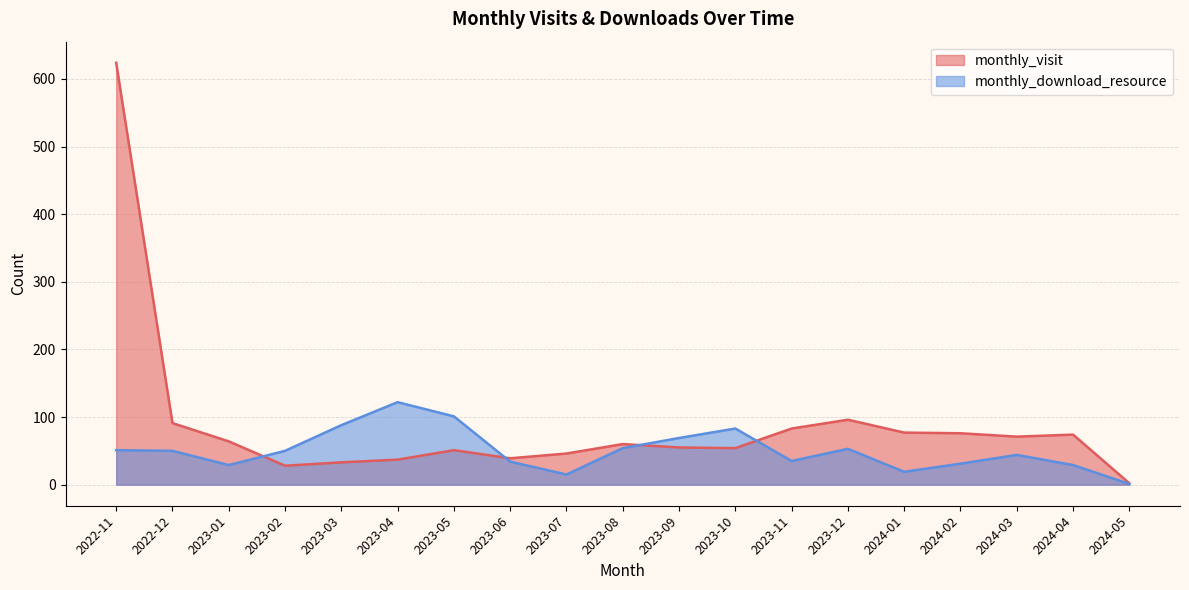

Does the chart display data point markers on the line(s)?

No